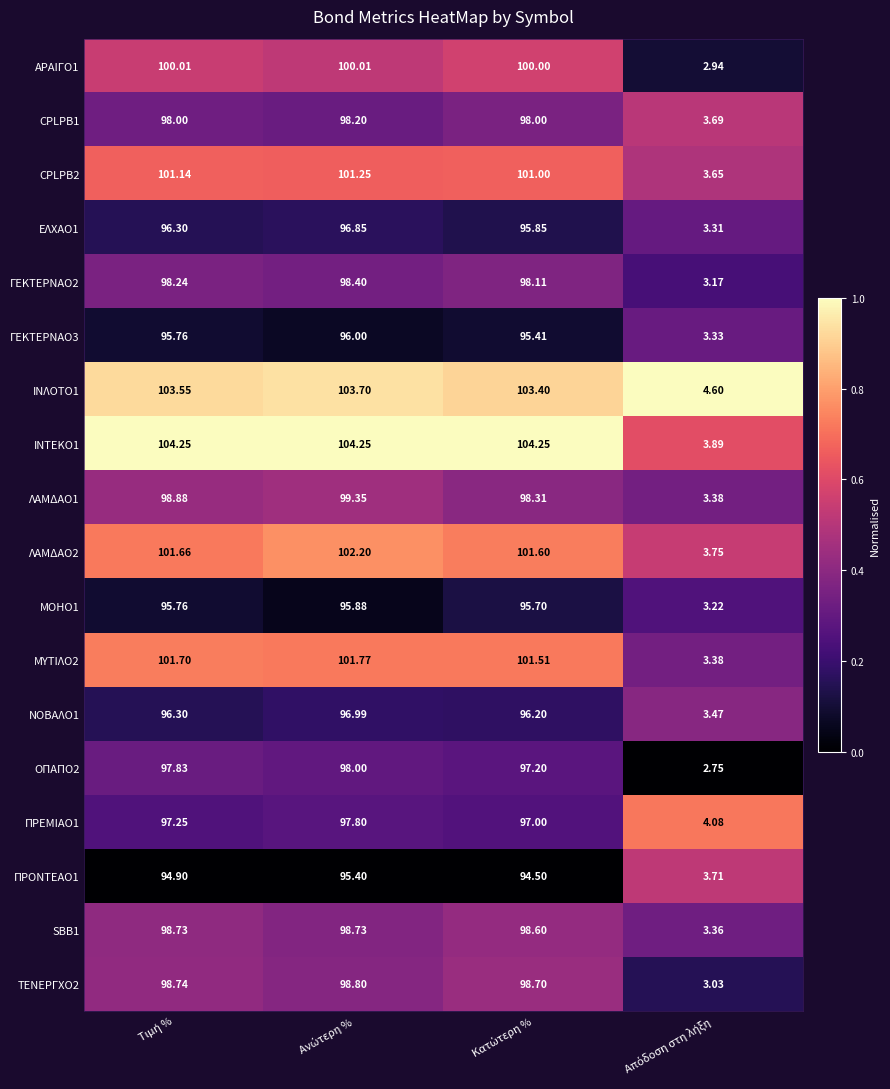

Count the number of categories in the chart.

4